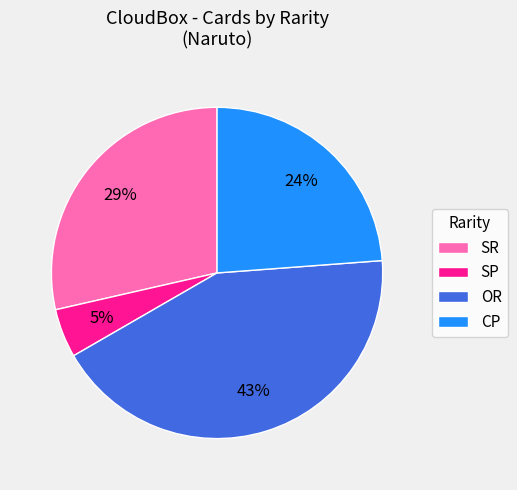

How many segments does this pie chart have?

4